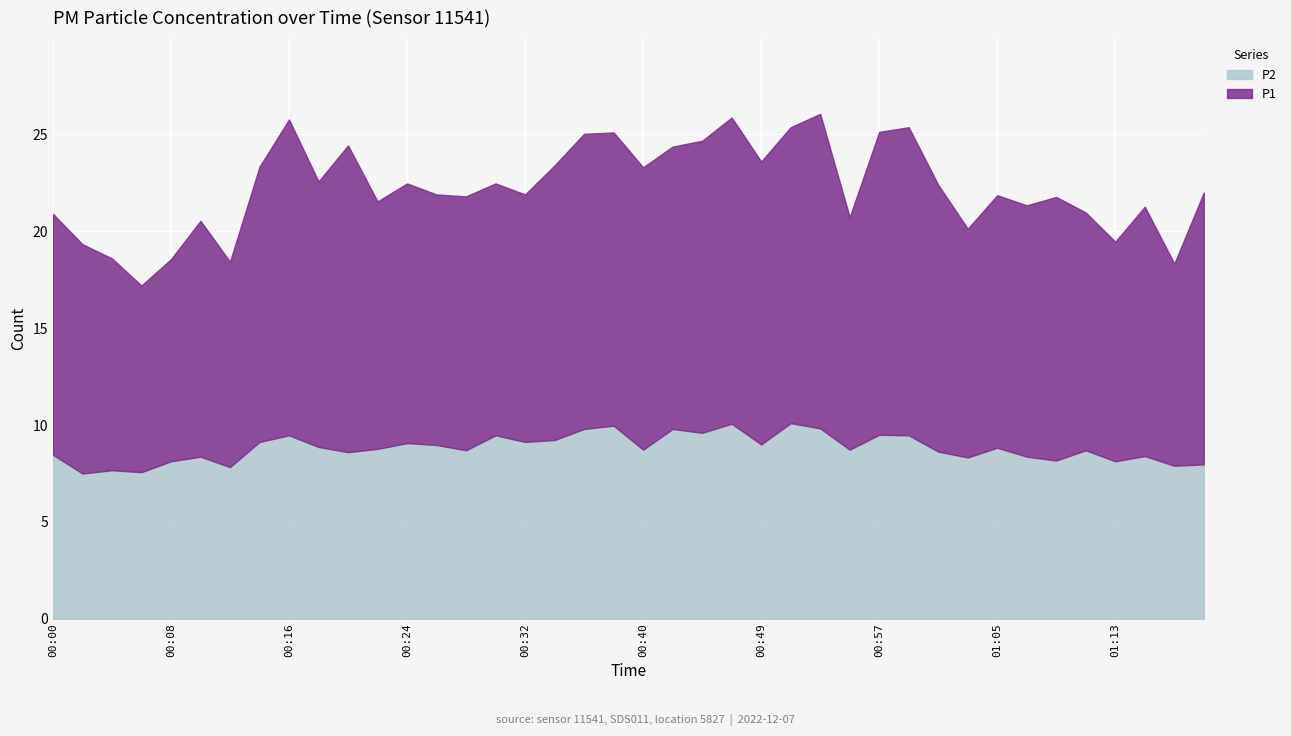

Between 01:17 and 01:09, which is larger?

01:09